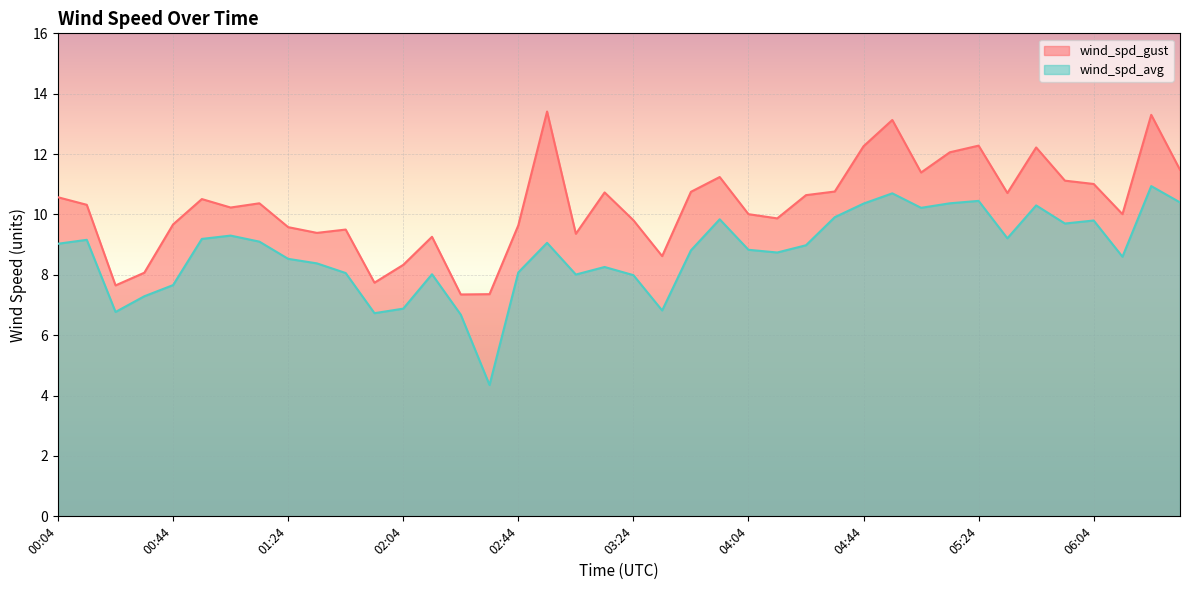

At 02:54, list the series in order from largest to smallest.

wind_spd_gust, wind_spd_avg